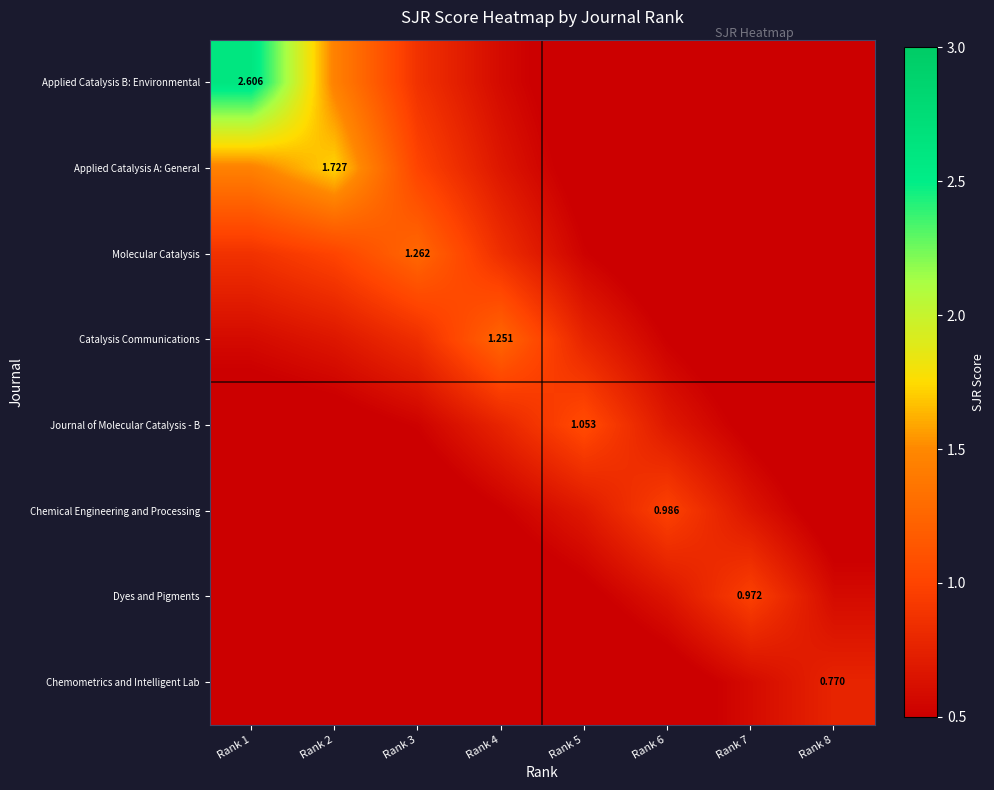

Which label corresponds to the largest value in the chart?

Rank 1